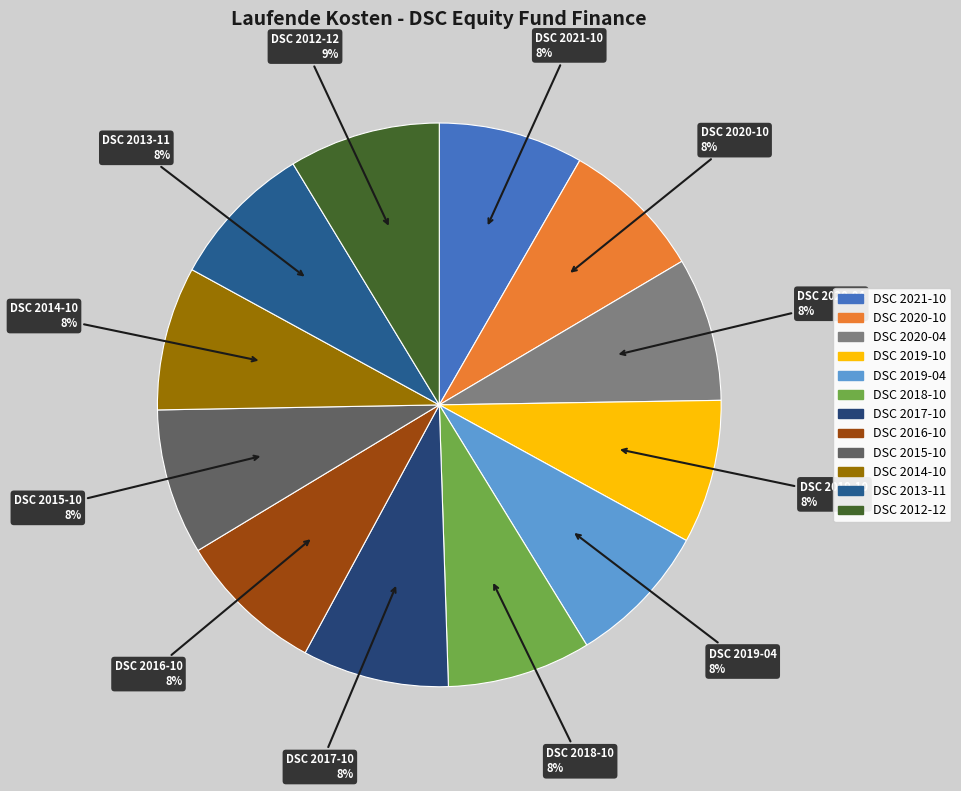

Is DSC 2013-11 the majority of the pie?

No